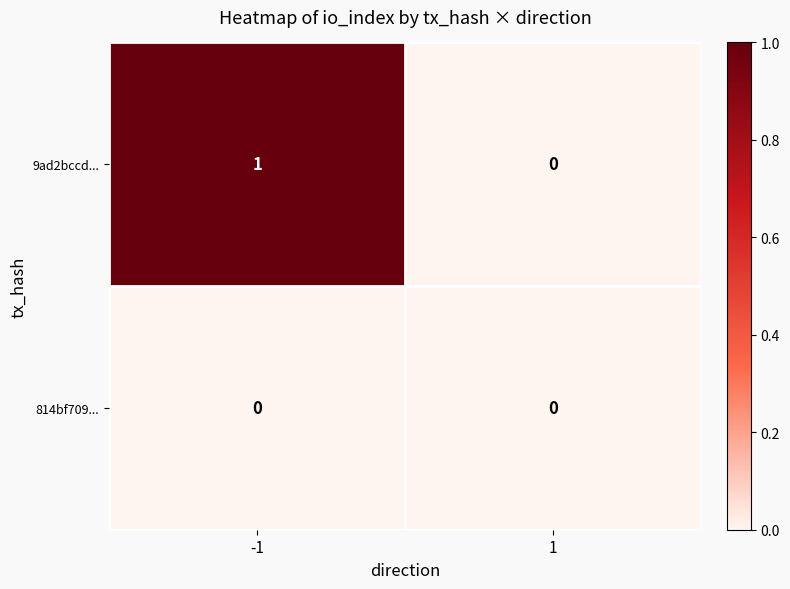

True or false: 9ad2bccd... has a value of 0 at 1.

True